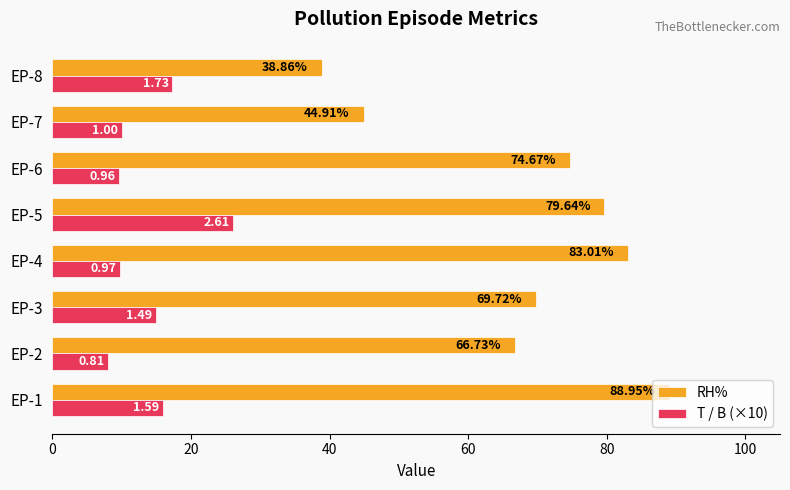

Which series has the largest total across all categories?

RH%